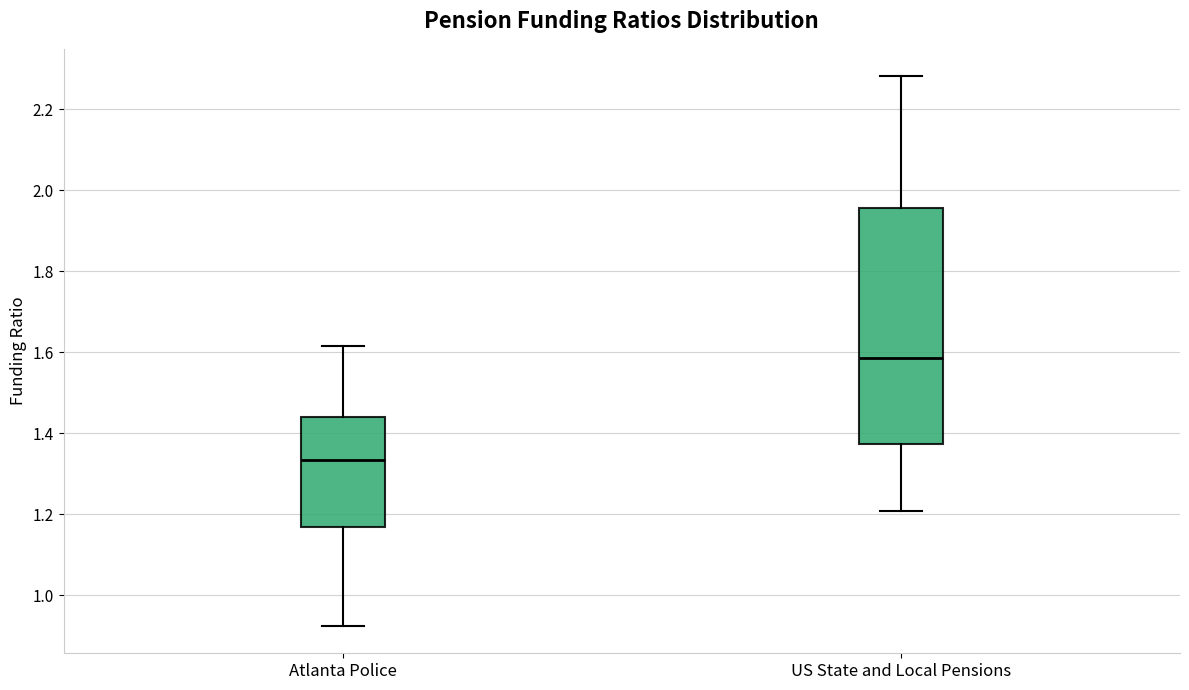

Which box is the tallest, from its lower edge to its upper edge?

US State and Local Pensions